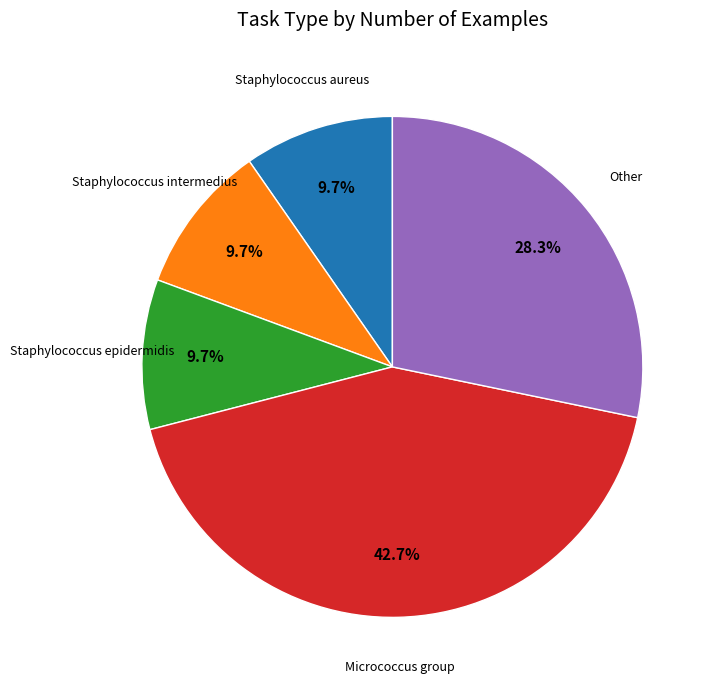

Is there a majority slice in this chart?

No